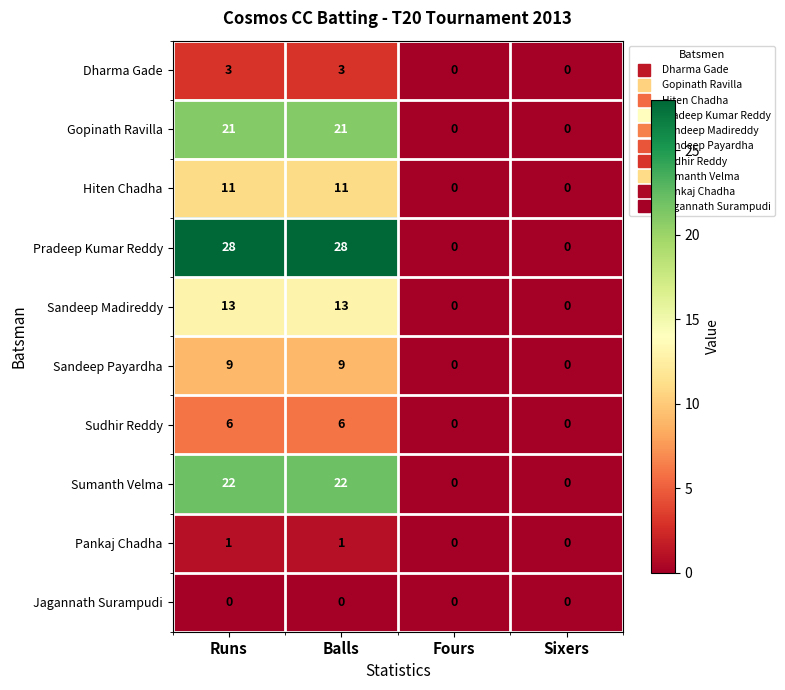

Count the Pradeep Kumar Reddy values in the range 0 to 28.

4